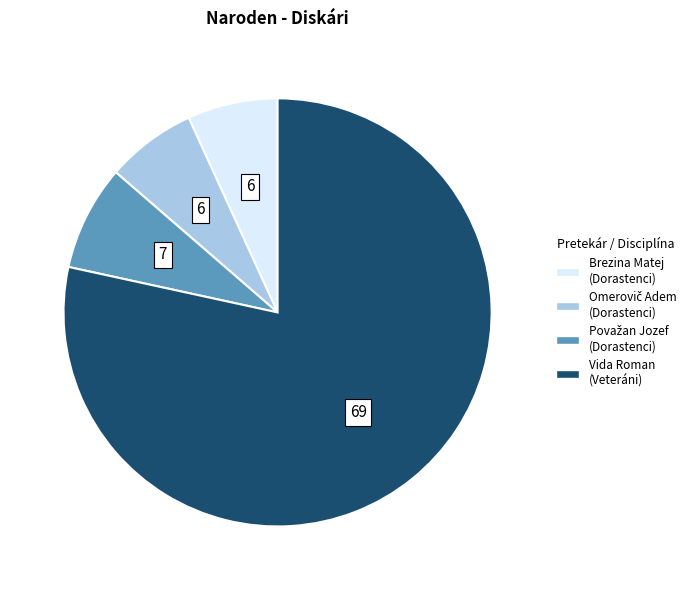

Does any single category account for the majority?

Yes